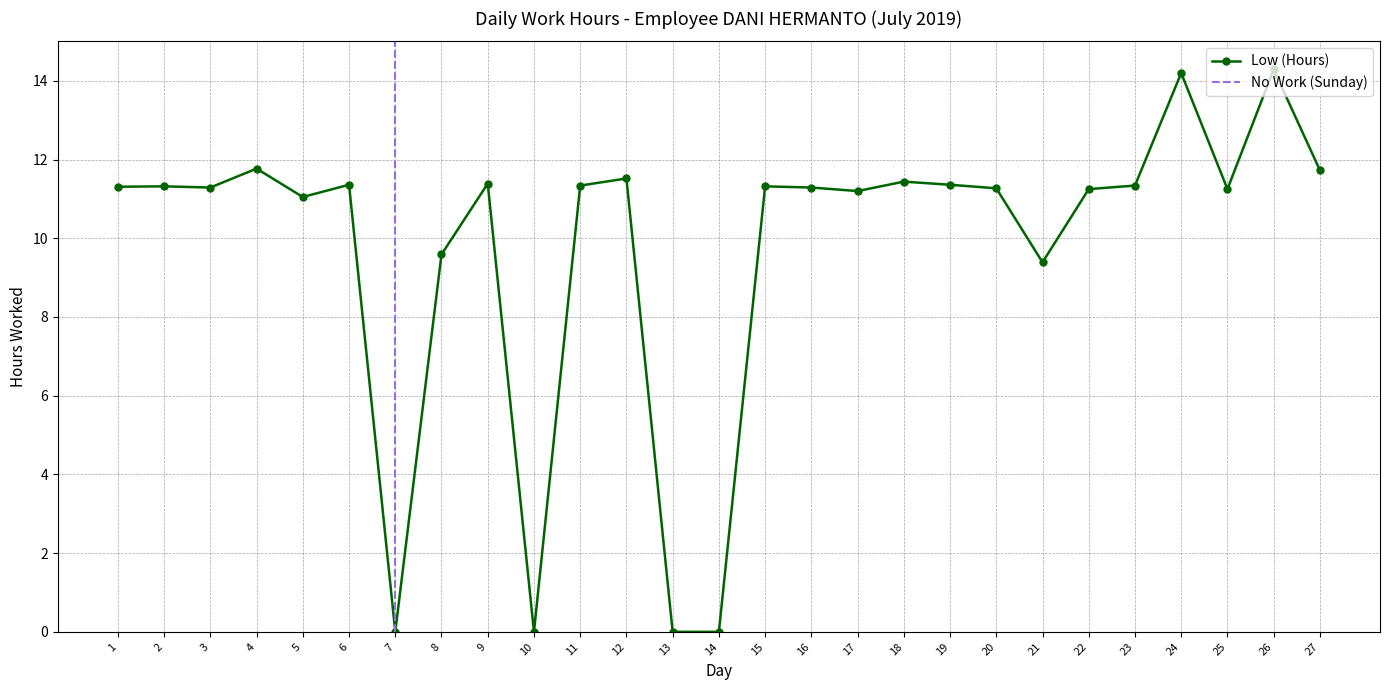

At which label is the value closest to 7?

21